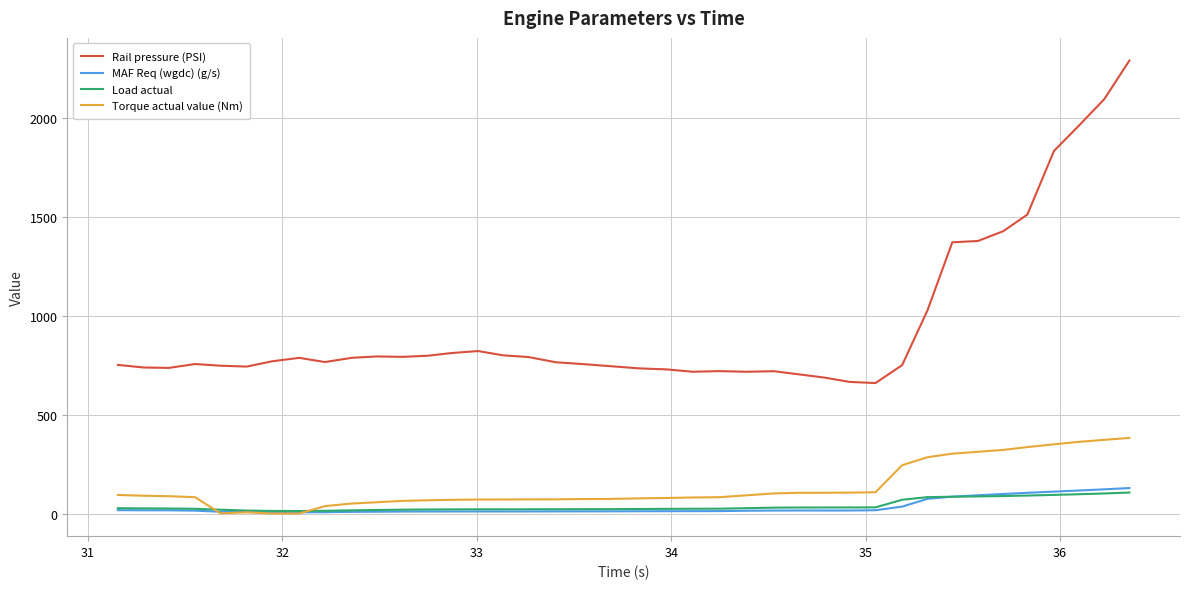

Which series has the largest total across all categories?

Rail pressure (PSI)